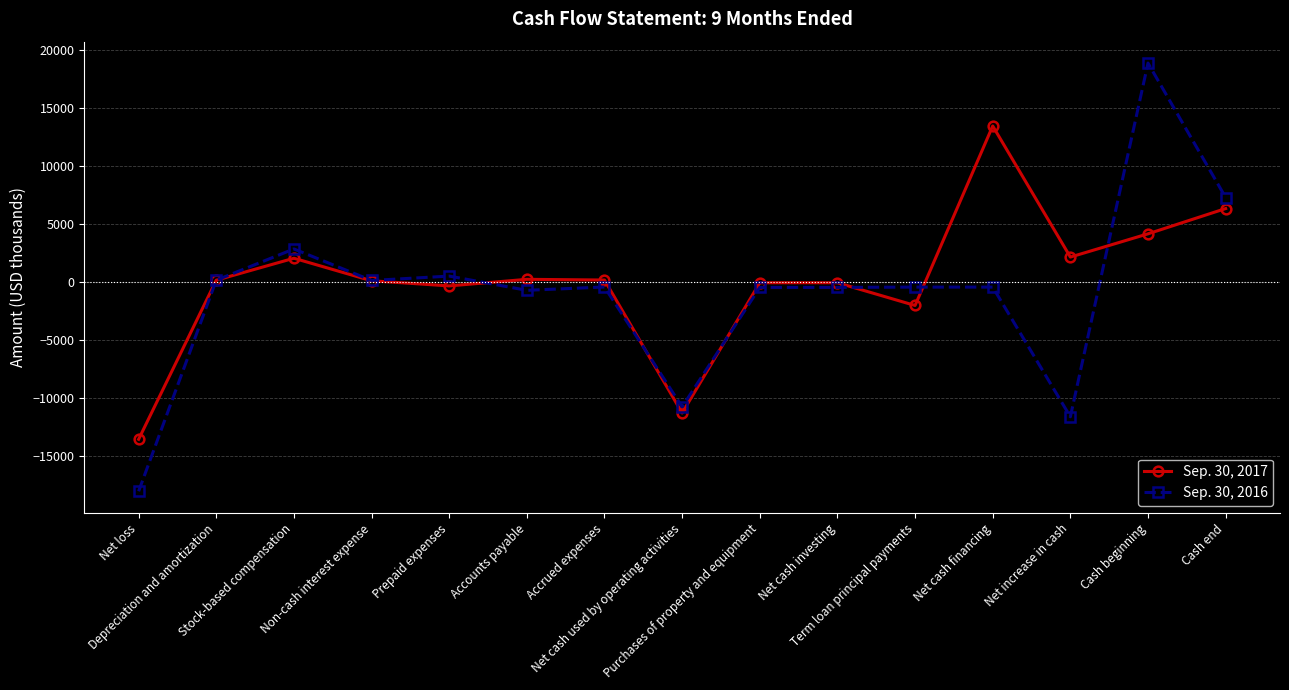

What position from the right is Purchases of property and equipment?

7